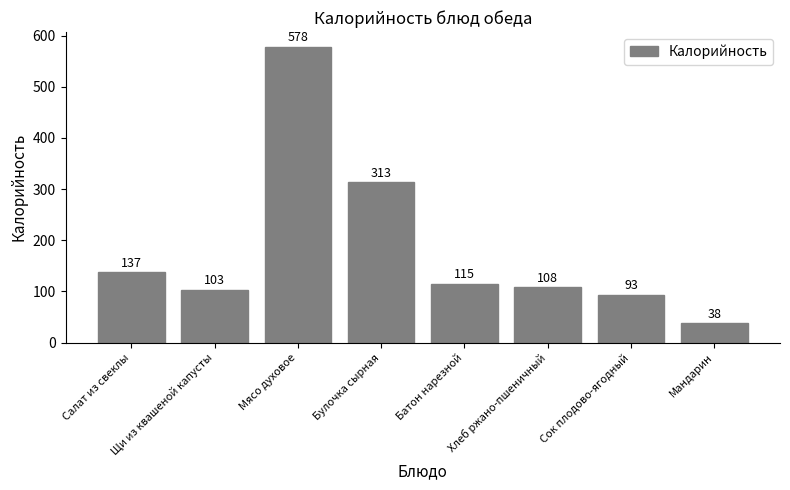

Reading left to right, what are all the values shown in this chart?

Салат из свеклы=137	Щи из квашеной капусты=103	Мясо духовое=578	Булочка сырная=313	Батон нарезной=115	Хлеб ржано-пшеничный=108	Сок плодово-ягодный=93	Мандарин=38